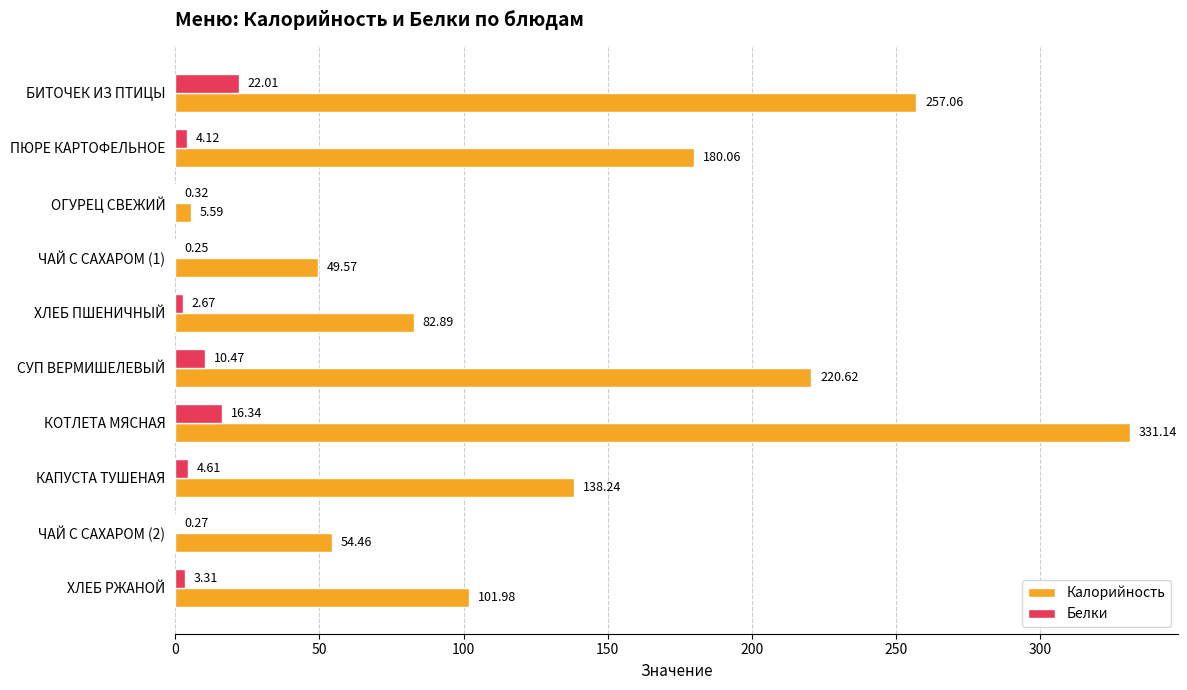

Which series has the largest total across all categories?

Калорийность